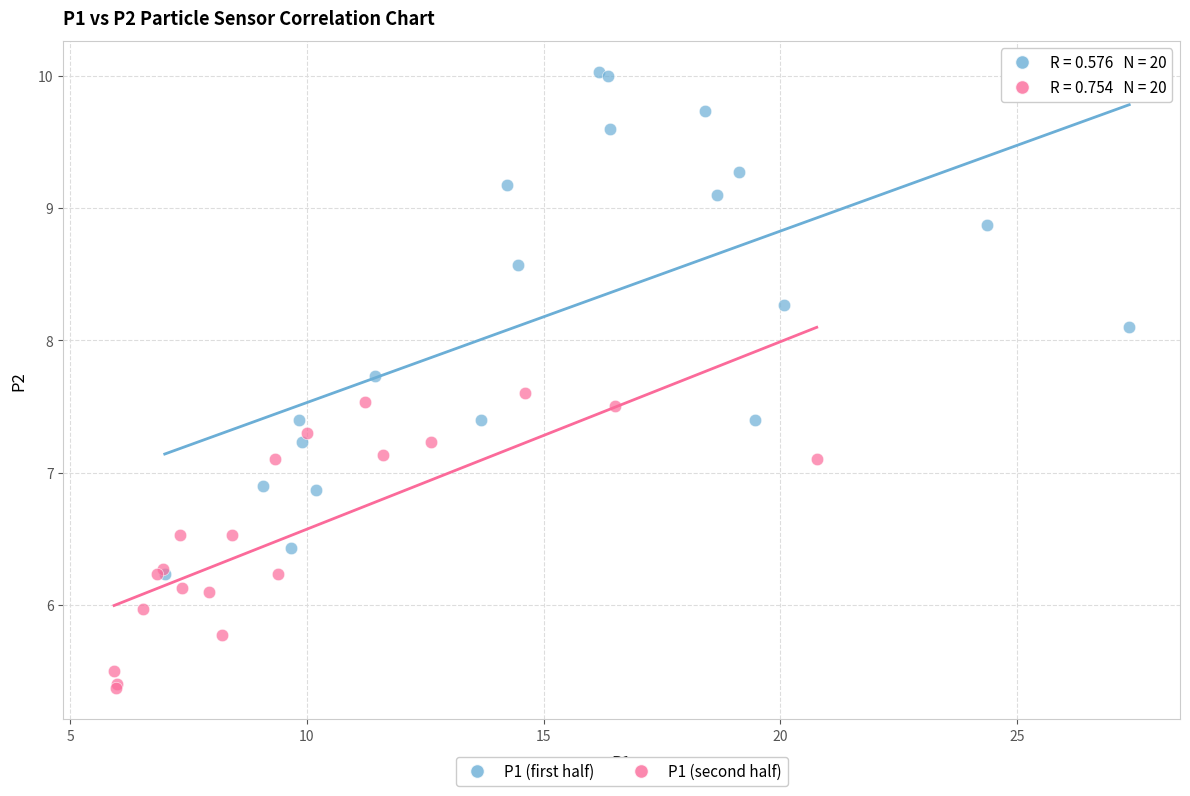

Which series reaches the minimum Y coordinate?

P1 (second half)